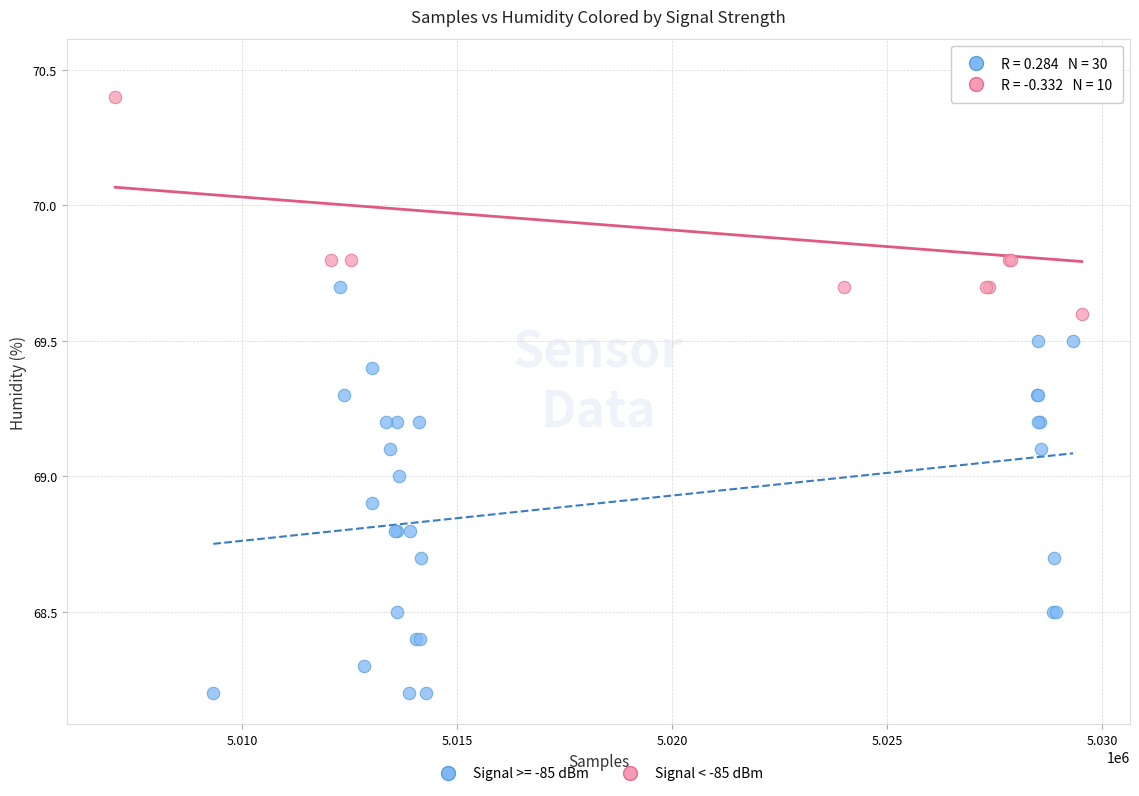

Which series has the largest Y range (max minus min)?

Signal >= -85 dBm